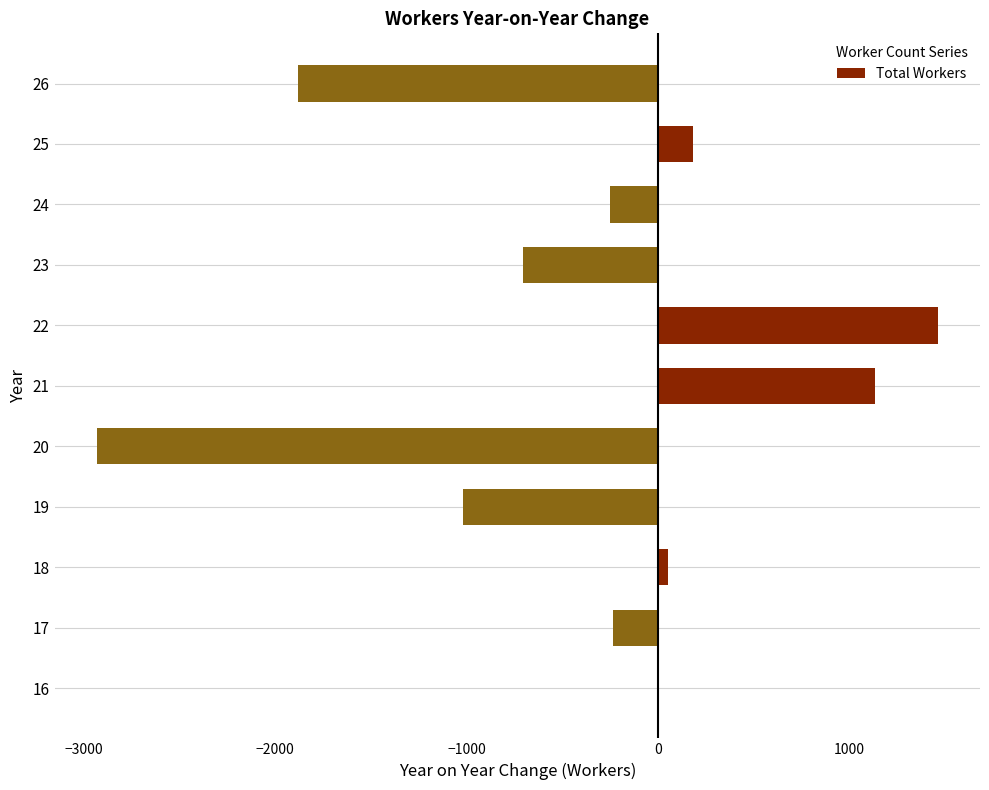

Approximately how many times larger is the value at 22 compared to 25?

7.9